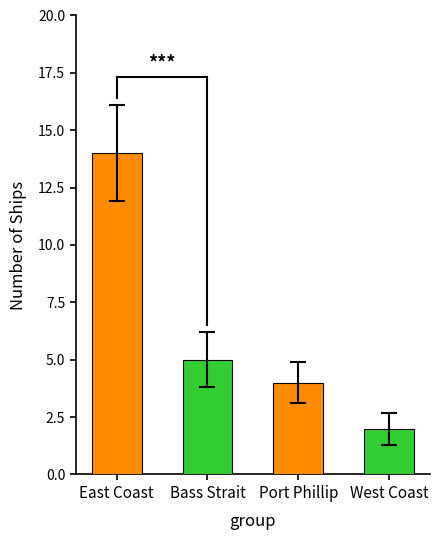

Rank the categories by value from highest to lowest.

East Coast, Bass Strait, Port Phillip, West Coast